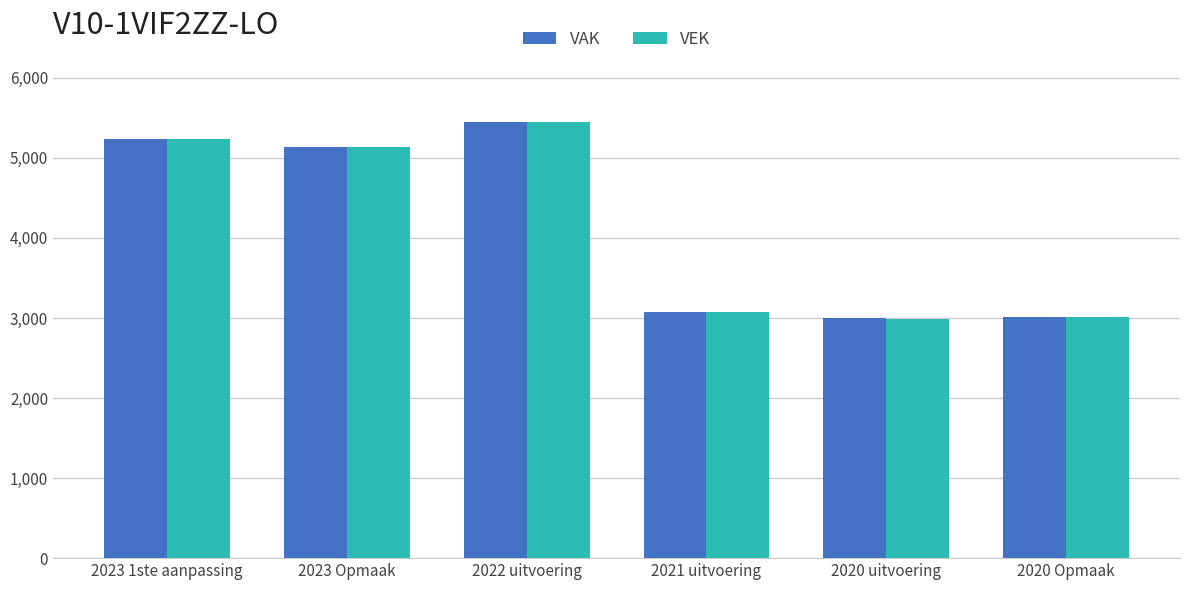

What is the maximum value for VEK?

5444